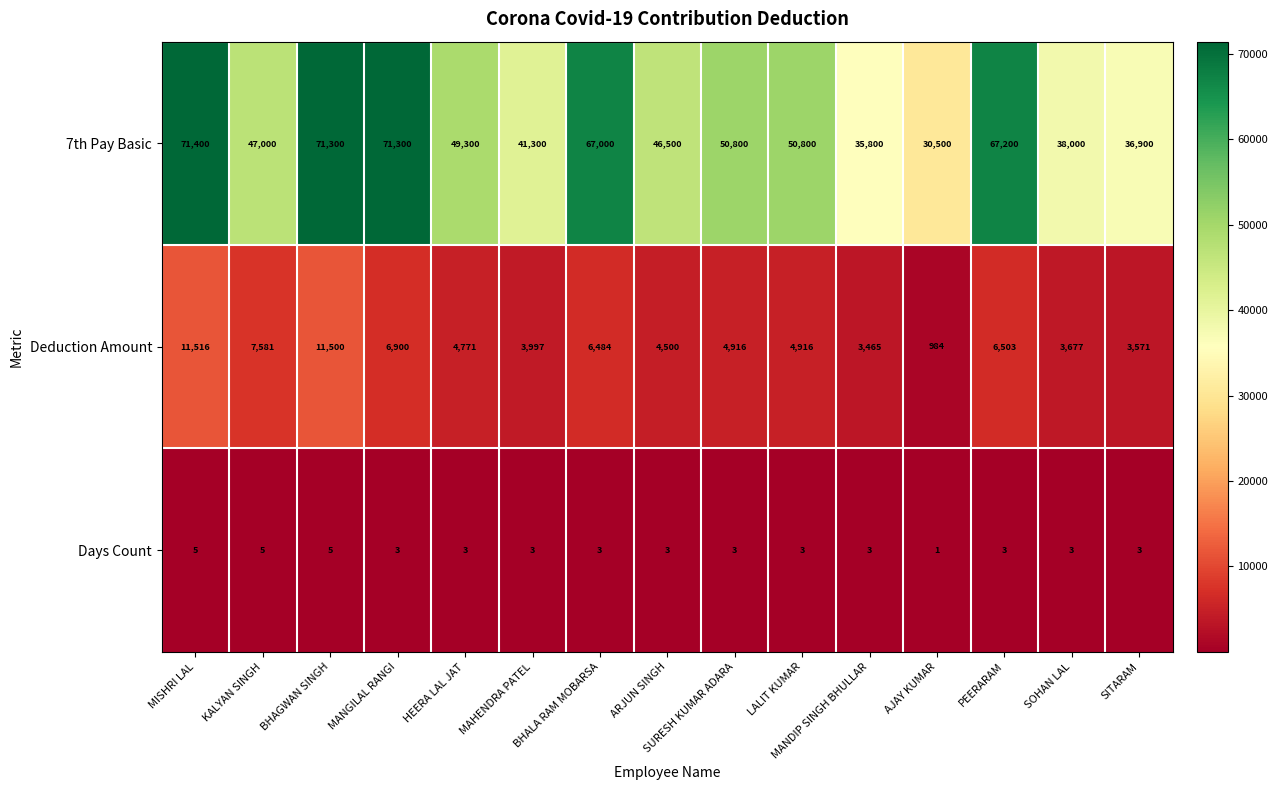

What value does the Days Count series have at MANDIP SINGH BHULLAR?

3